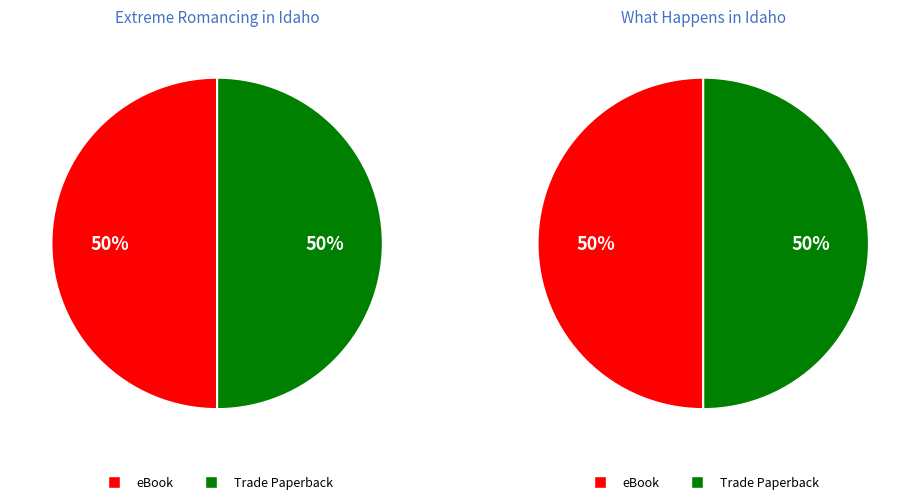

Combined, do eBook and Trade Paperback account for over 50%?

Yes